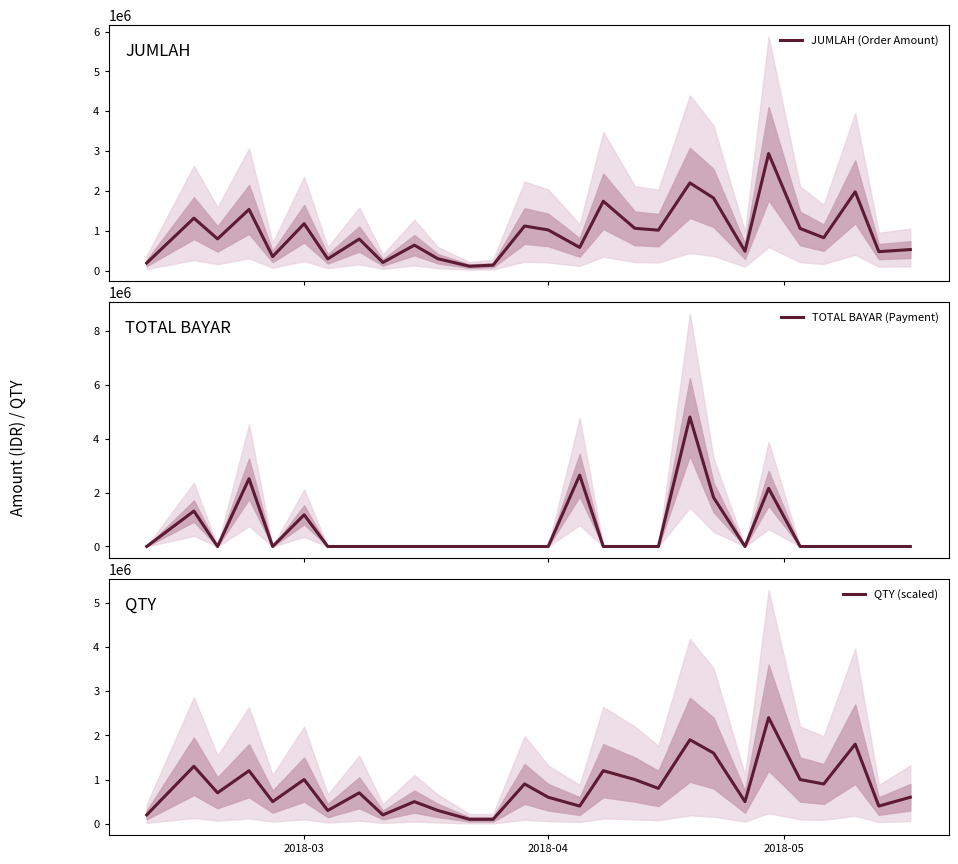

What is the maximum value for JUMLAH (Order Amount)?

2937725